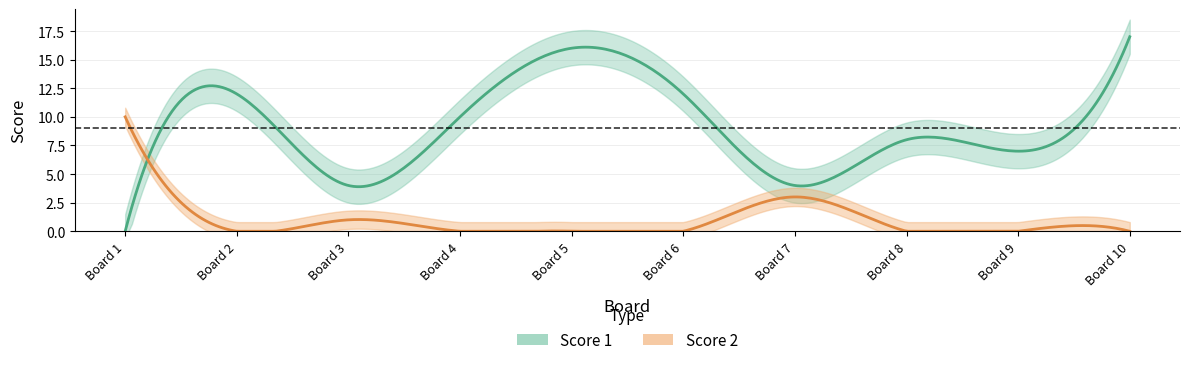

Is it true that Score 1 equals 4 at 7?

True